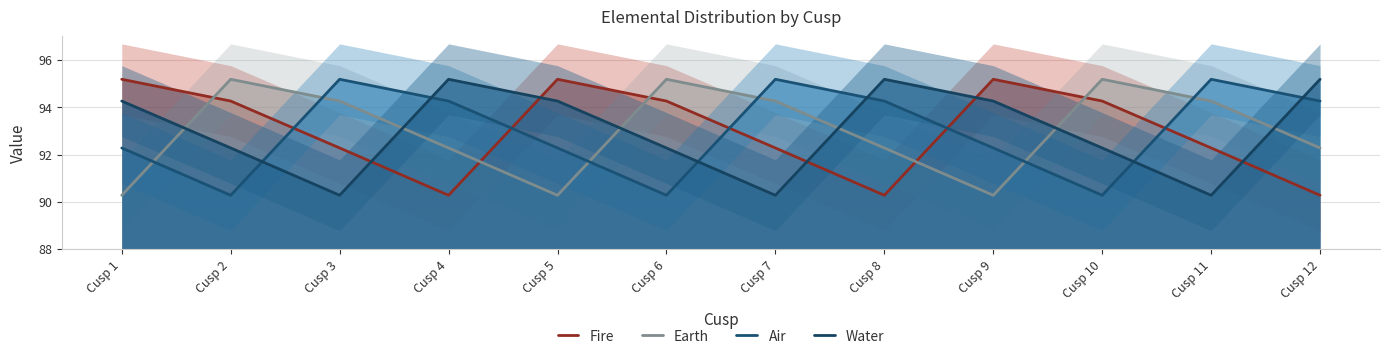

What is the difference between the maximum and minimum values in the Water series?

4.9